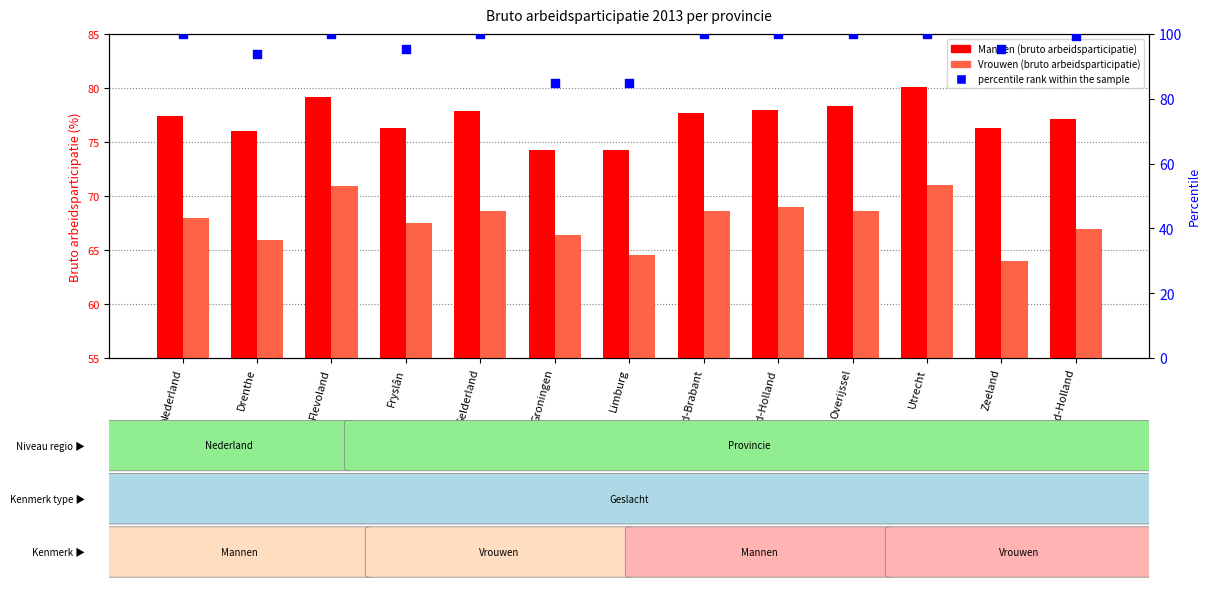

Is the value of percentile rank within the sample at Groningen greater than the value of Vrouwen at Limburg?

Yes